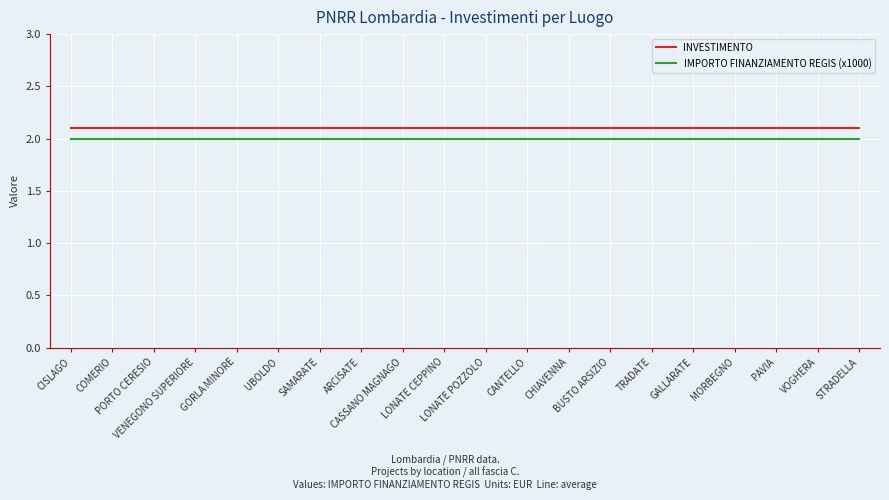

Is the value of INVESTIMENTO at UBOLDO greater than the value of IMPORTO FINANZIAMENTO REGIS (x1000) at CANTELLO?

Yes